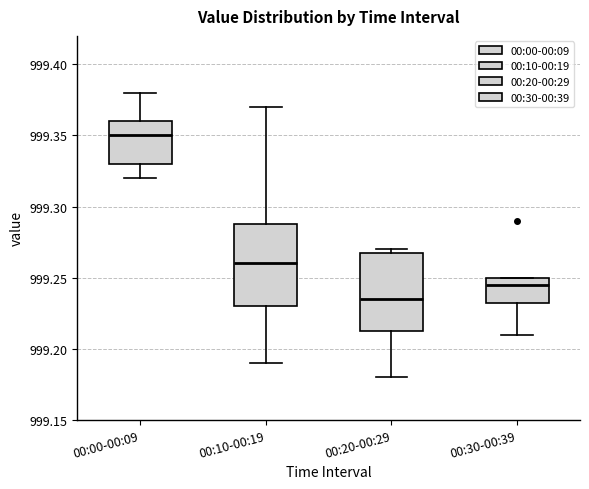

Reading left to right, read every box against the y-axis: the position of its median line, the range the box covers, and the ends of its whiskers. The values are not printed on the chart, so give them approximately, as read against the axis.

00:00-00:09: median 999.350, box 999.330 to 999.360, whiskers 999.320 to 999.380
00:10-00:19: median 999.260, box 999.230 to 999.290, whiskers 999.190 to 999.370
00:20-00:29: median 999.235, box 999.215 to 999.270, whiskers 999.180 to 999.270 (just above the box's upper edge)
00:30-00:39: median 999.245, box 999.235 to 999.250, whiskers 999.210 to 999.250